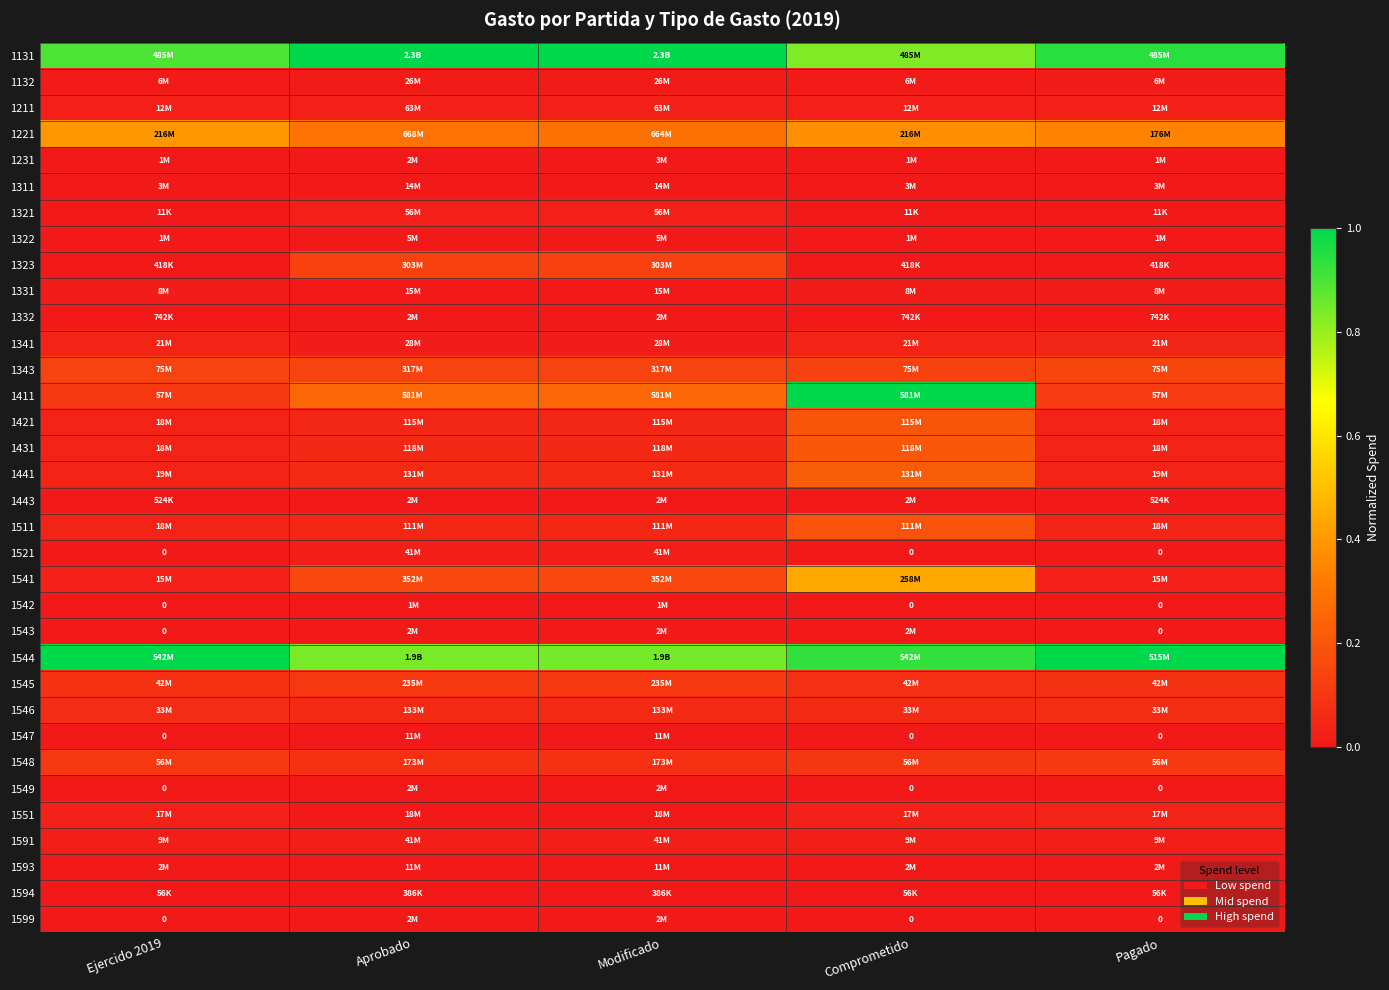

How many distinct data groups are displayed?

34